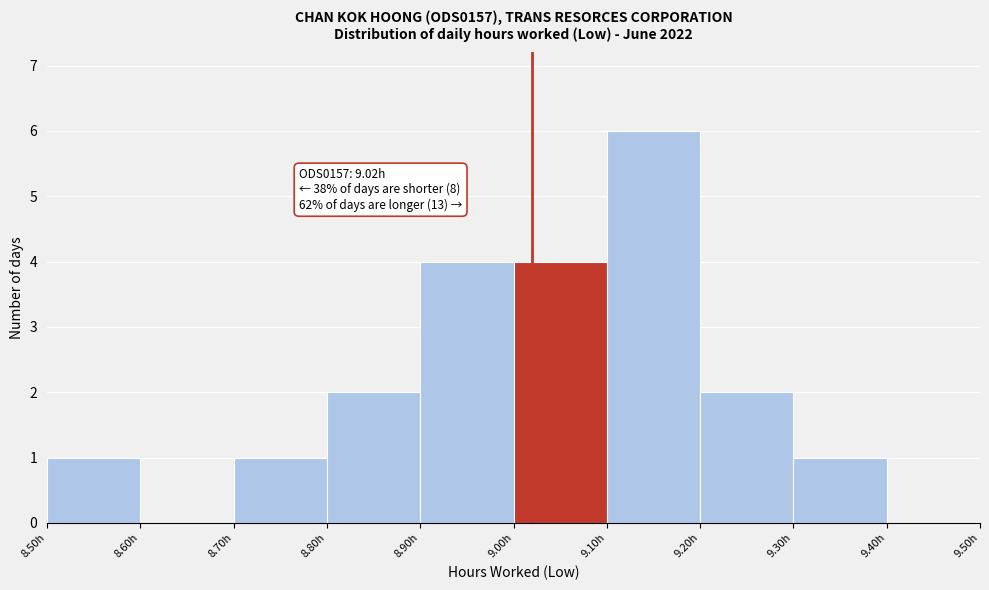

Which range on the x-axis has the tallest bar?

9.1 to 9.2